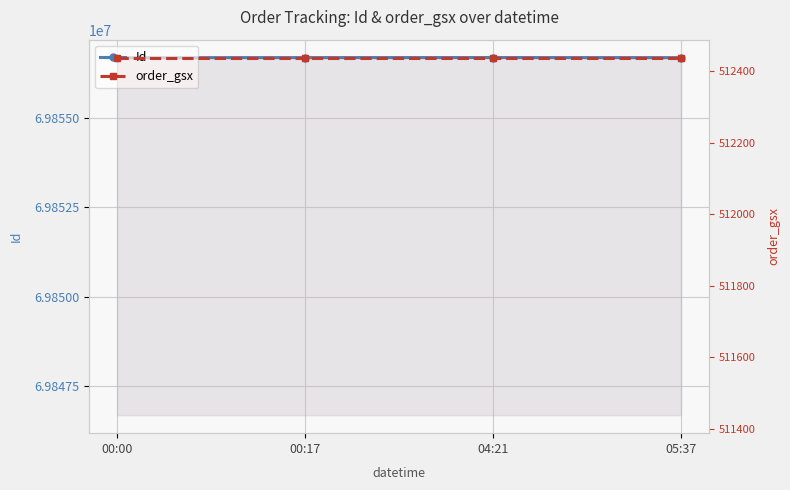

What is the sum of all Id values?

279426734